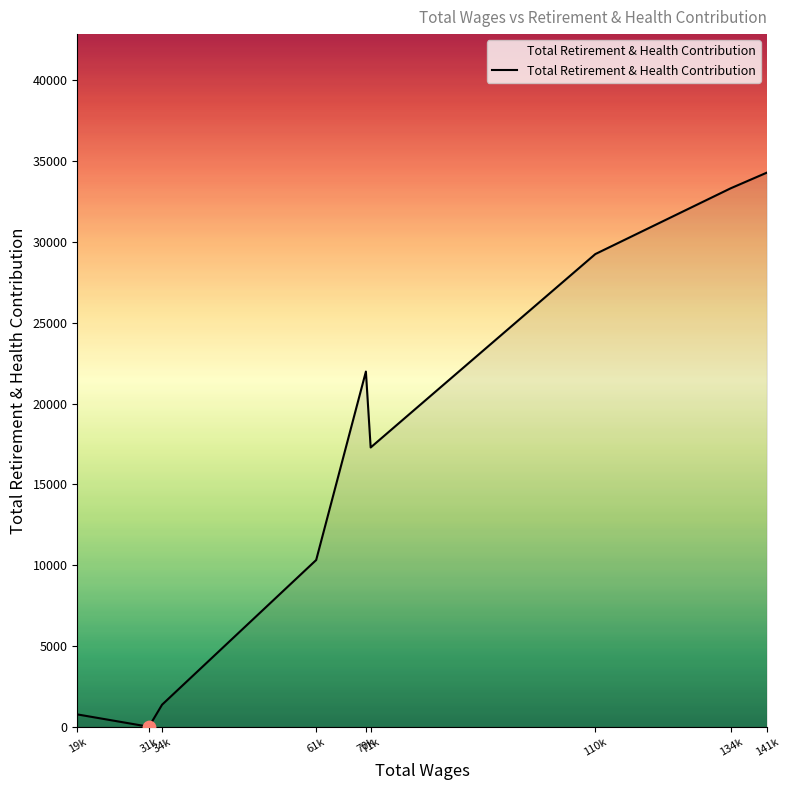

What is the greatest value displayed?

34284